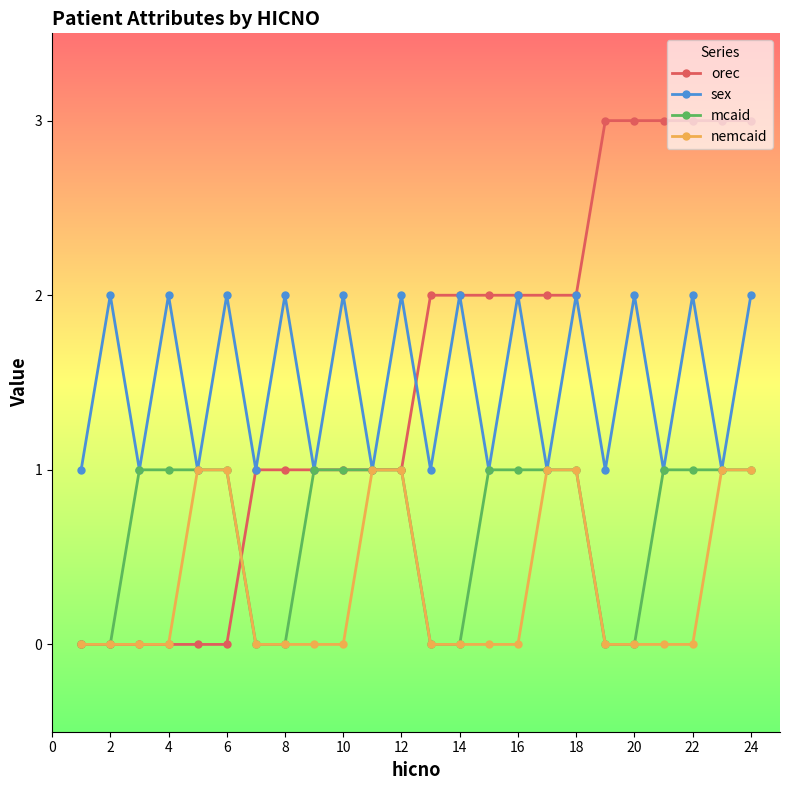

What is the value of the nemcaid point at the 18th from the left?

1